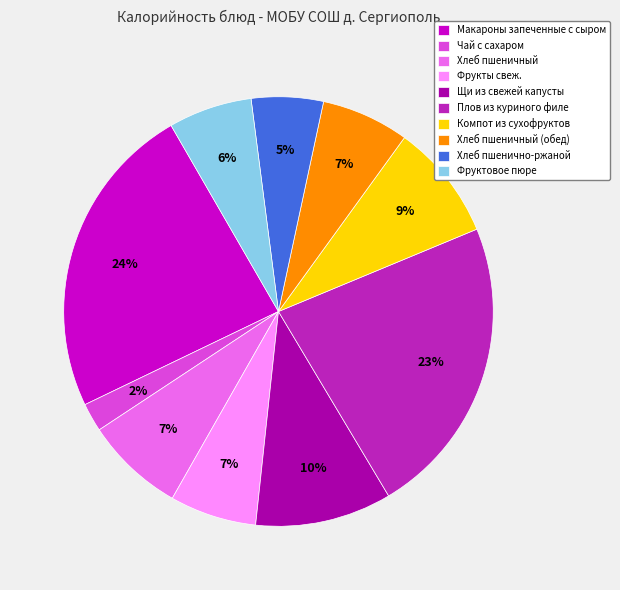

To the nearest percent, what portion does Плов из куриного филе represent?

23%